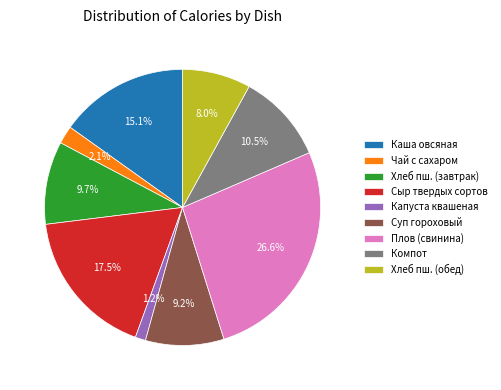

To the nearest percent, what percentage of the pie is Капуста квашеная?

1%